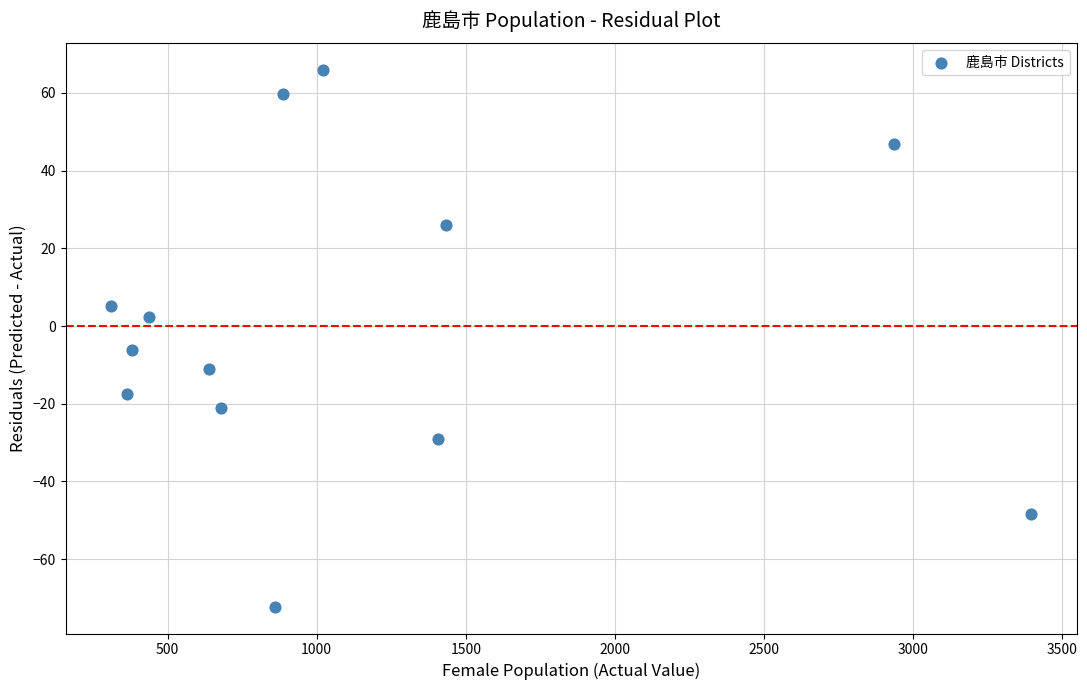

What Y value in the scatter plot is closest to -3?

-6.1